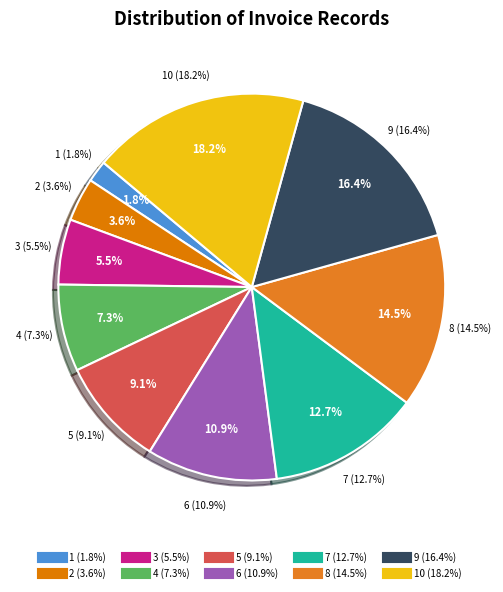

Is there a majority slice in this chart?

No